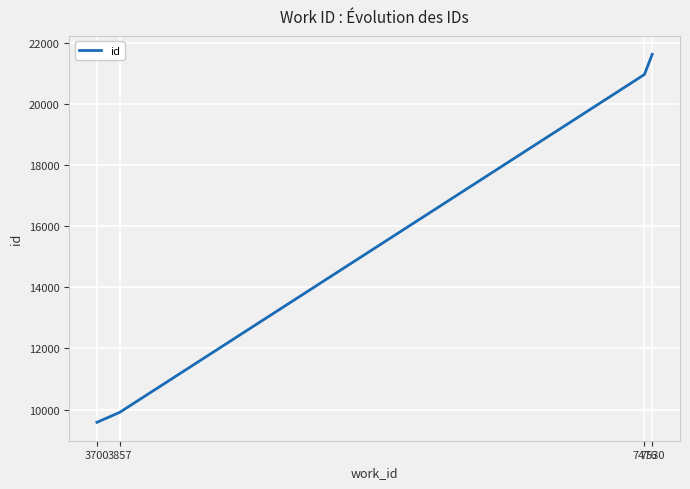

What is the change in value from 3700 to 7530?

+12059